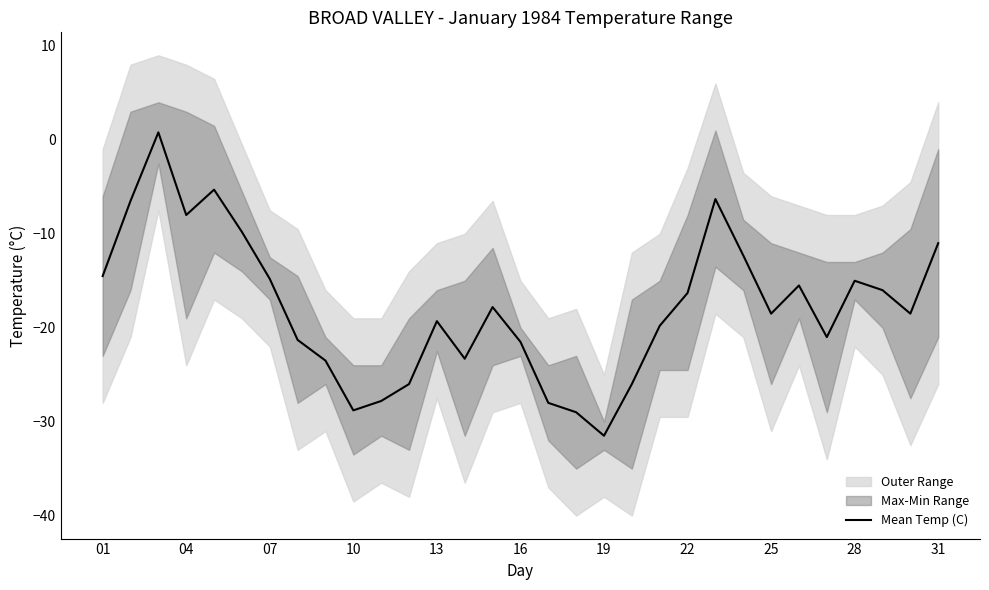

Is it true that Mean Temp (C) equals -6.2 at 13?

False